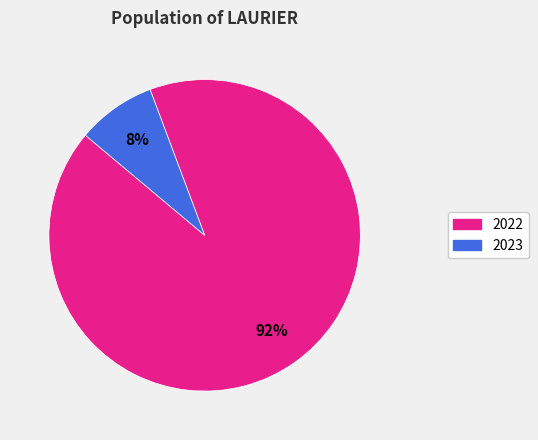

To the nearest percent, what is the average slice percentage?

50%